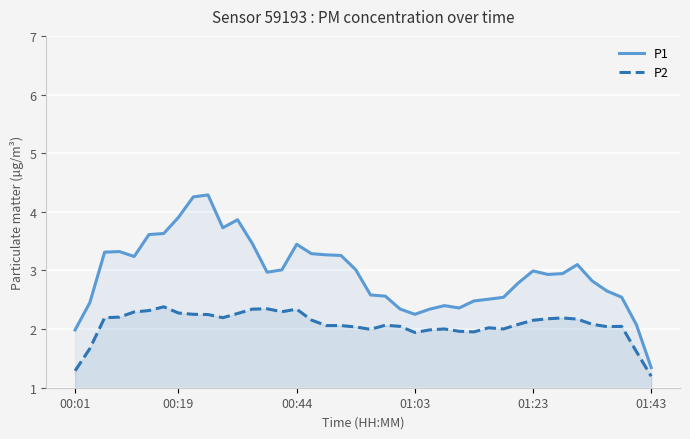

What position from the left is 36?

37